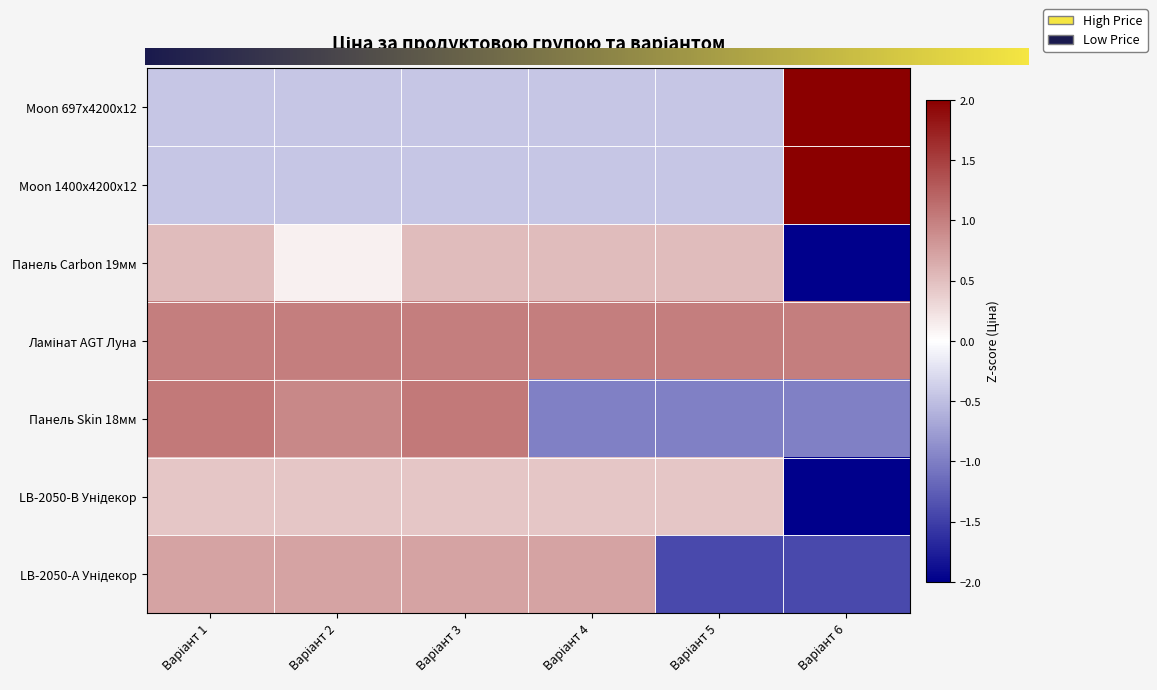

At which label does LB-2050-А Унідекор first exceed 0?

Варіант 1